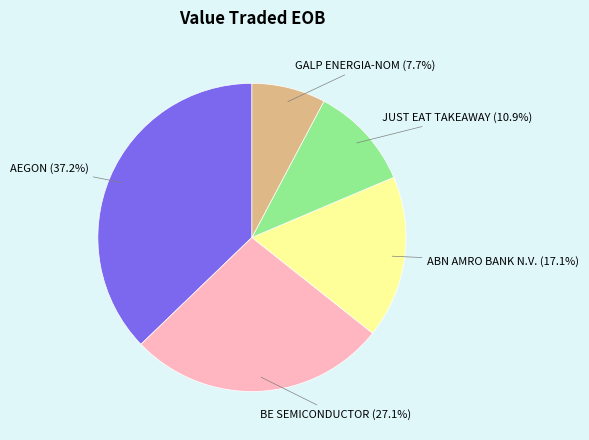

What is the ratio of the value at JUST EAT TAKEAWAY (10.9%) to the value at ABN AMRO BANK N.V. (17.1%)?

0.6